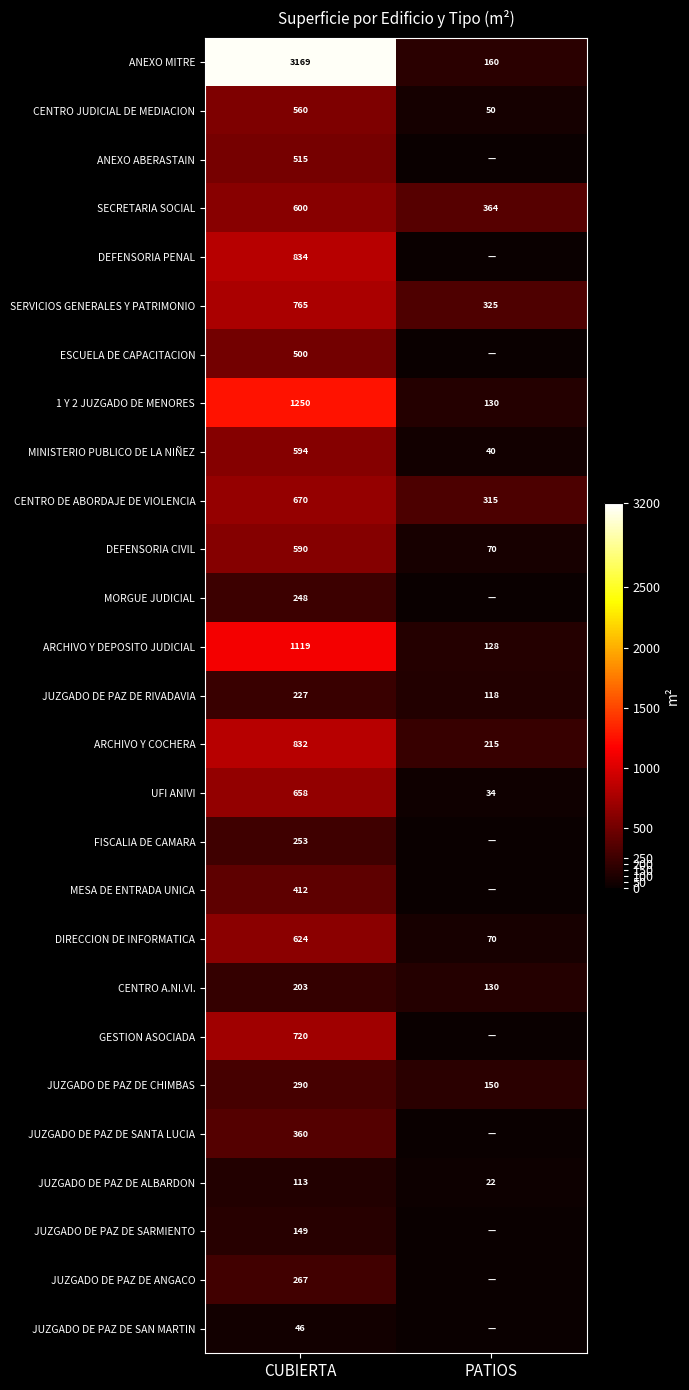

What is the difference between the highest and lowest values at CUBIERTA?

3123